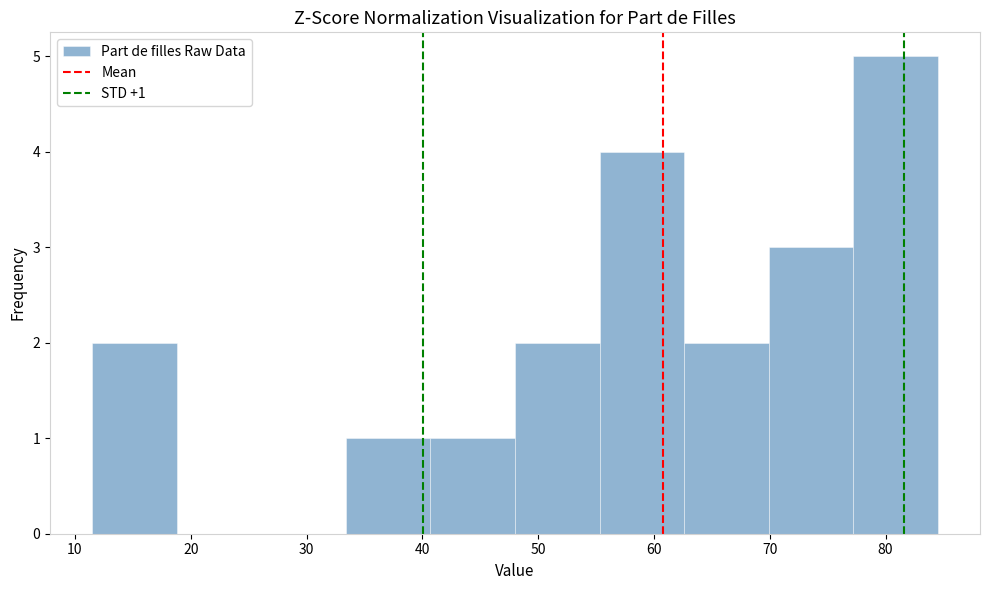

Which range on the x-axis has the tallest bar?

77.2 to 84.5